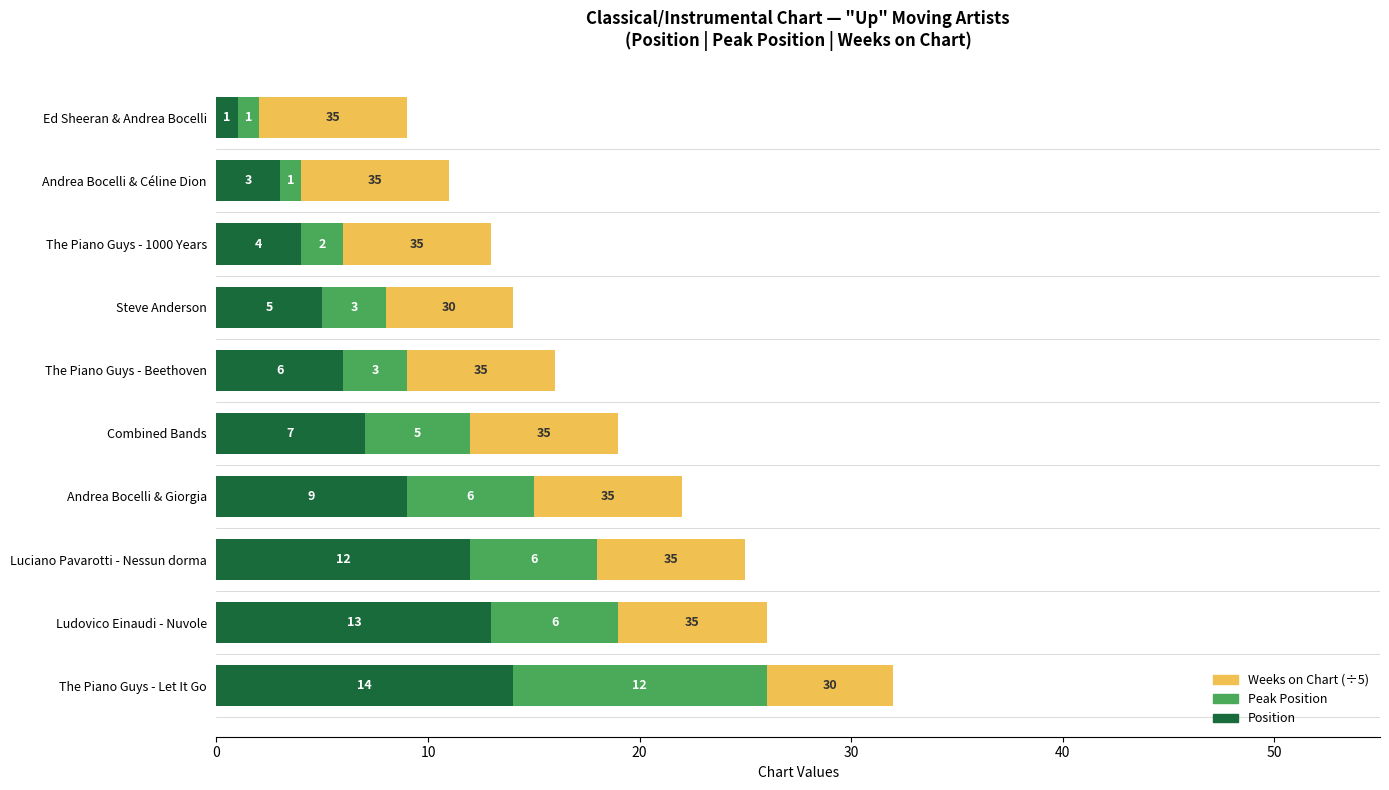

What is the difference between the maximum and second lowest values in the Position series?

11